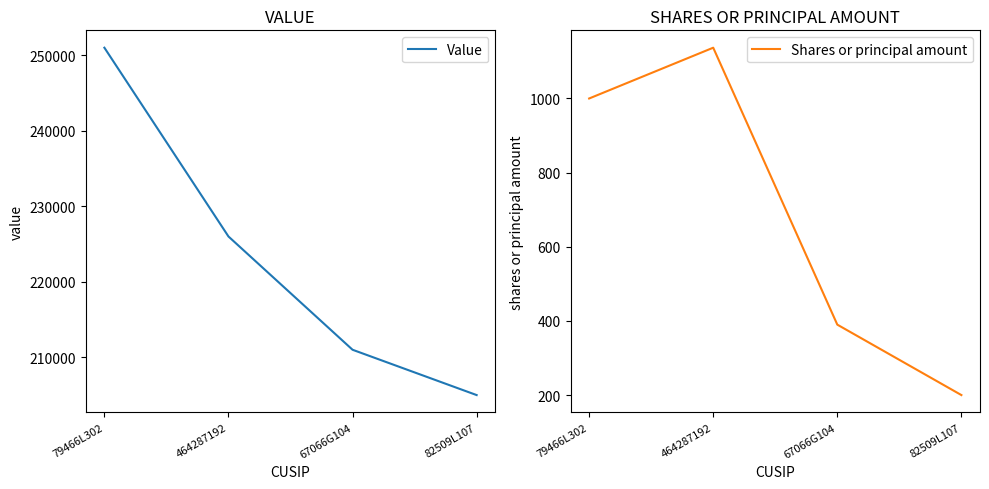

What is the label of the 3rd point from the left?

67066G104